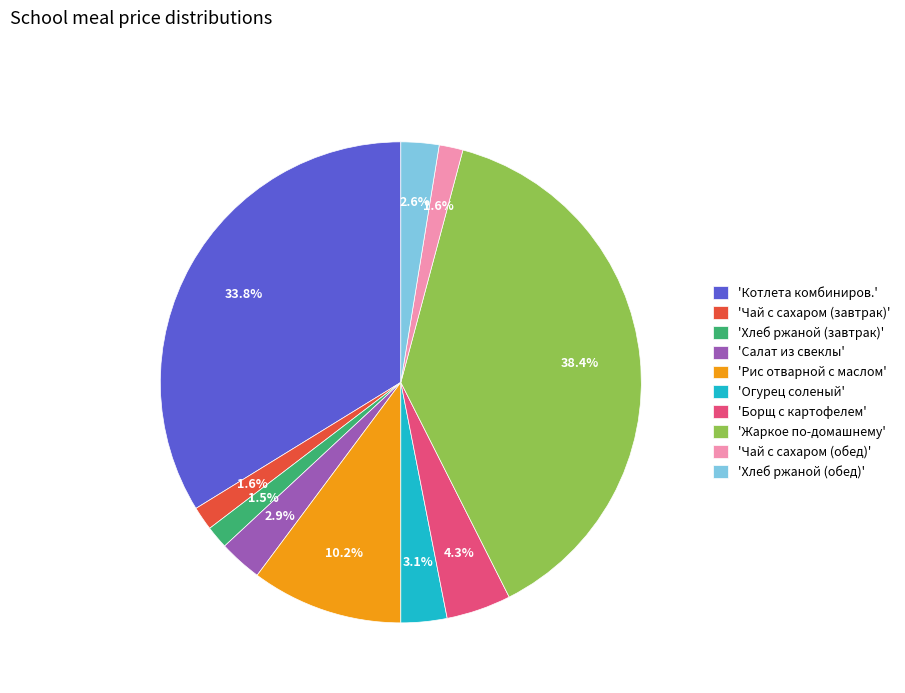

What percentage is NOT represented by 'Хлеб ржаной (обед)'?

97.4%